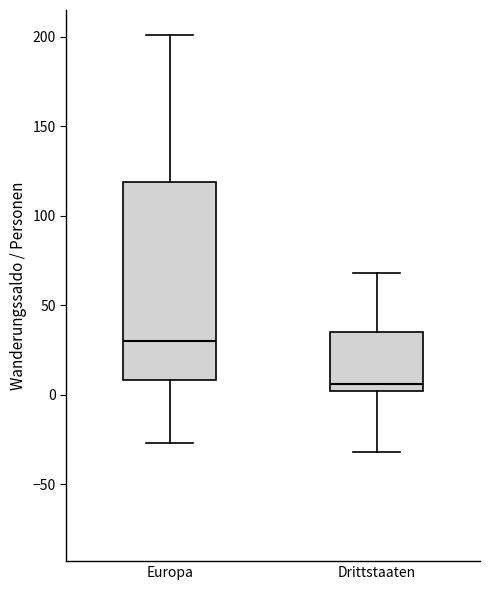

Comparing the boxes themselves (not the whiskers), which one is the tallest?

Europa